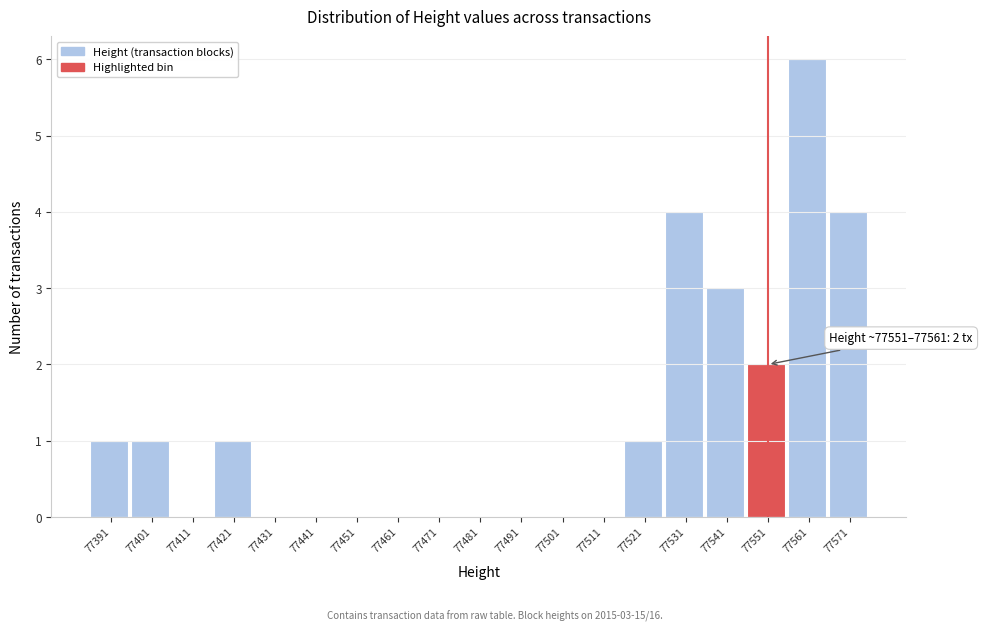

Reading right to left, list all the values displayed in this chart.

77571=4	77561=6	77551=2	77541=3	77531=4	77521=1	77511=0	77501=0	77491=0	77481=0	77471=0	77461=0	77451=0	77441=0	77431=0	77421=1	77411=0	77401=1	77391=1